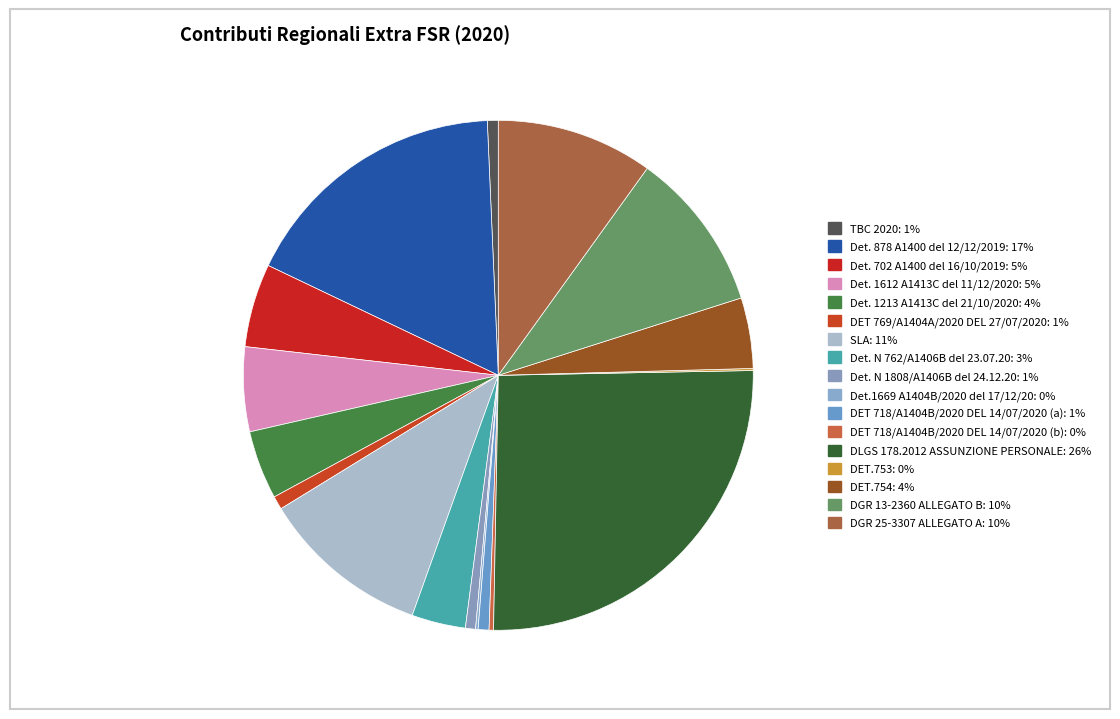

Does SLA represent more than half of the total?

No